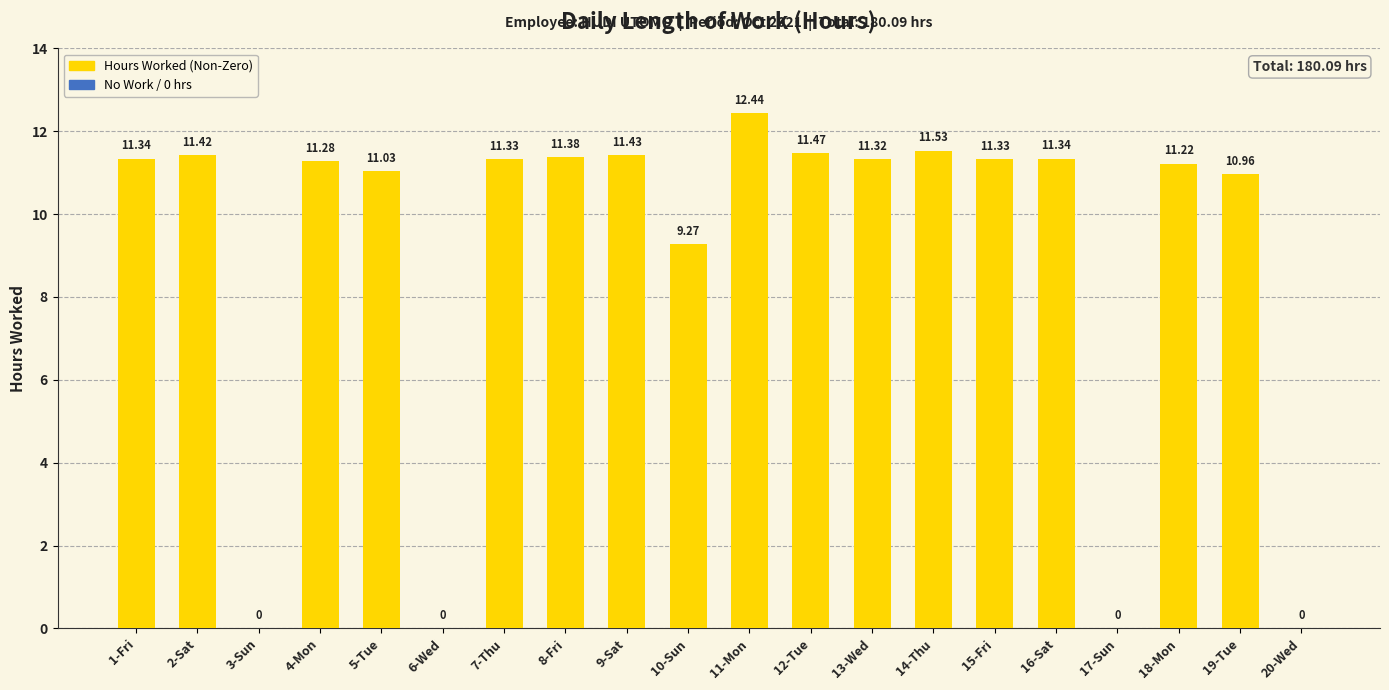

What is the sum of all values?

180.1